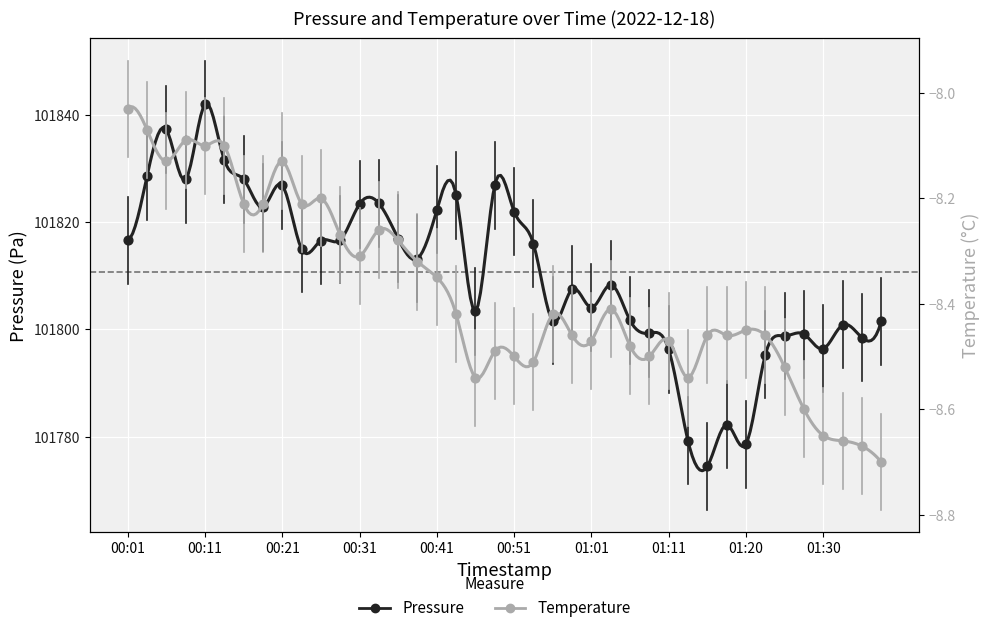

Which series has the largest Y range (max minus min)?

Pressure